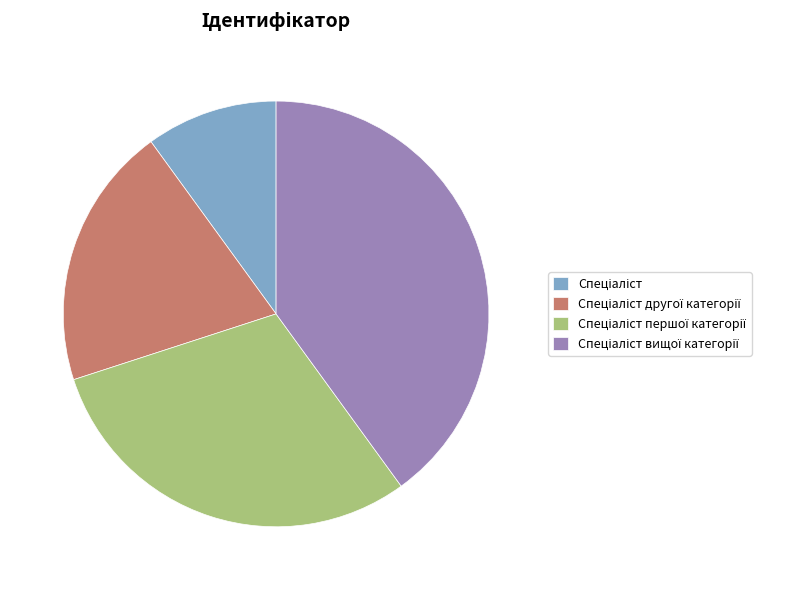

Does any single category account for the majority?

No